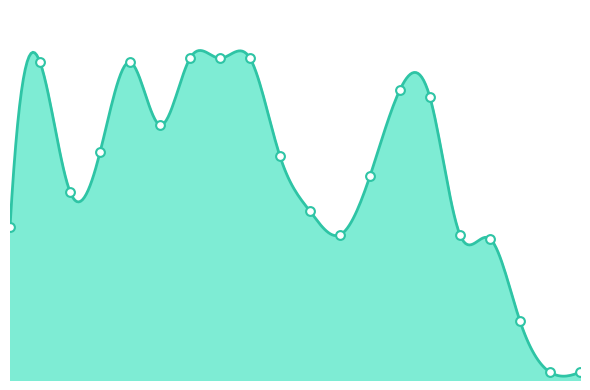

Which has a higher value, 20 or 10?

10